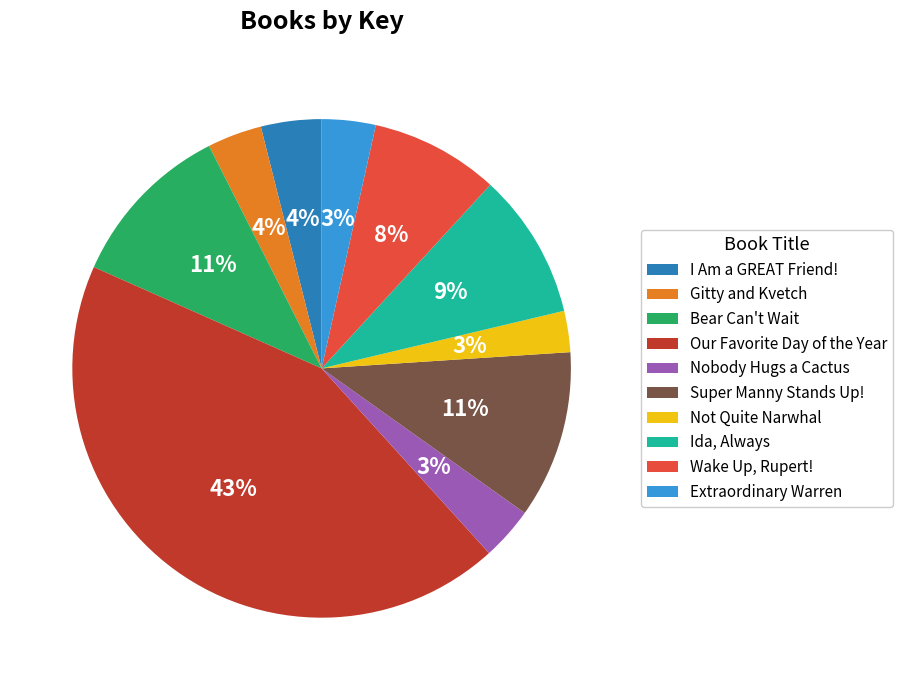

Count the number of slices in the pie.

10